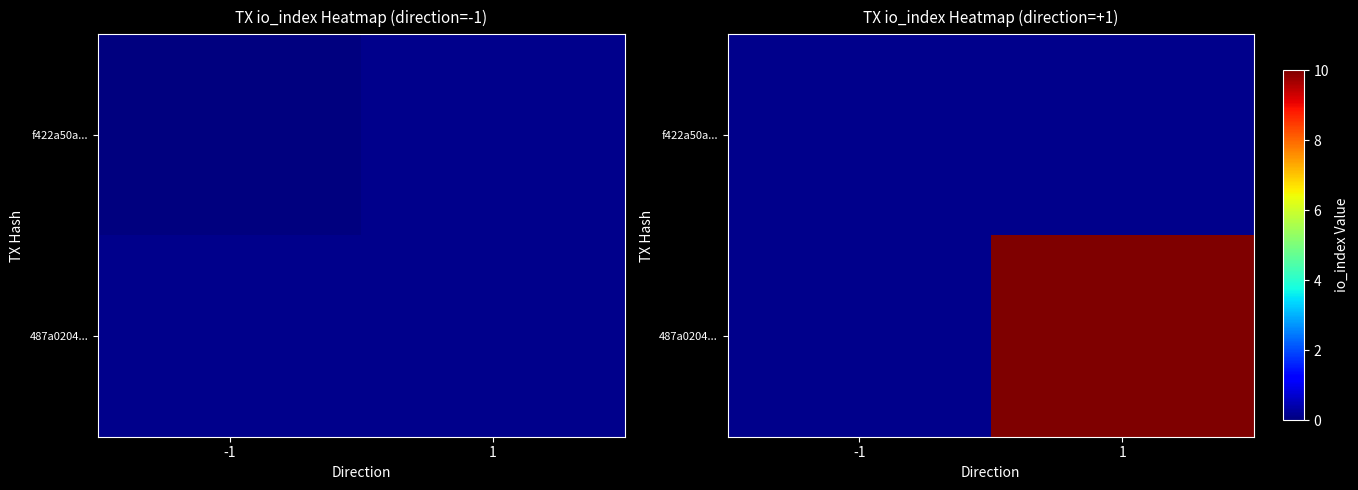

Is the value of f422a50a... at 1 greater than the value of 487a0204... at -1?

No